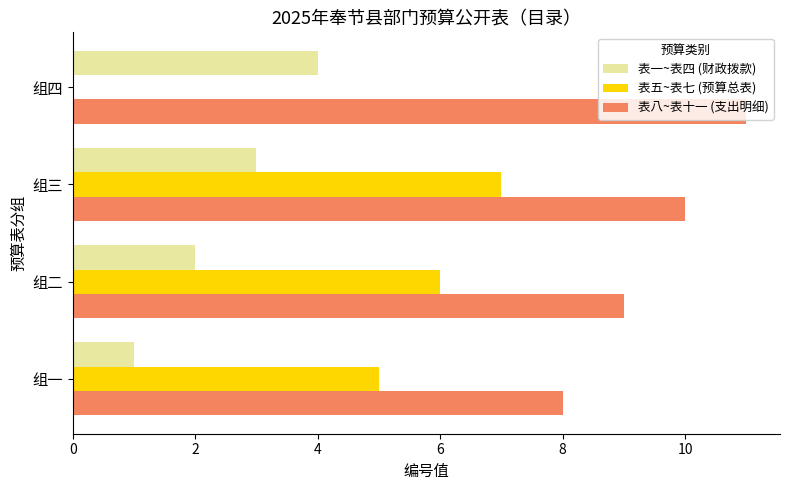

The value of 表一~表四 (财政拨款) at 组三 is 5. True or false?

False